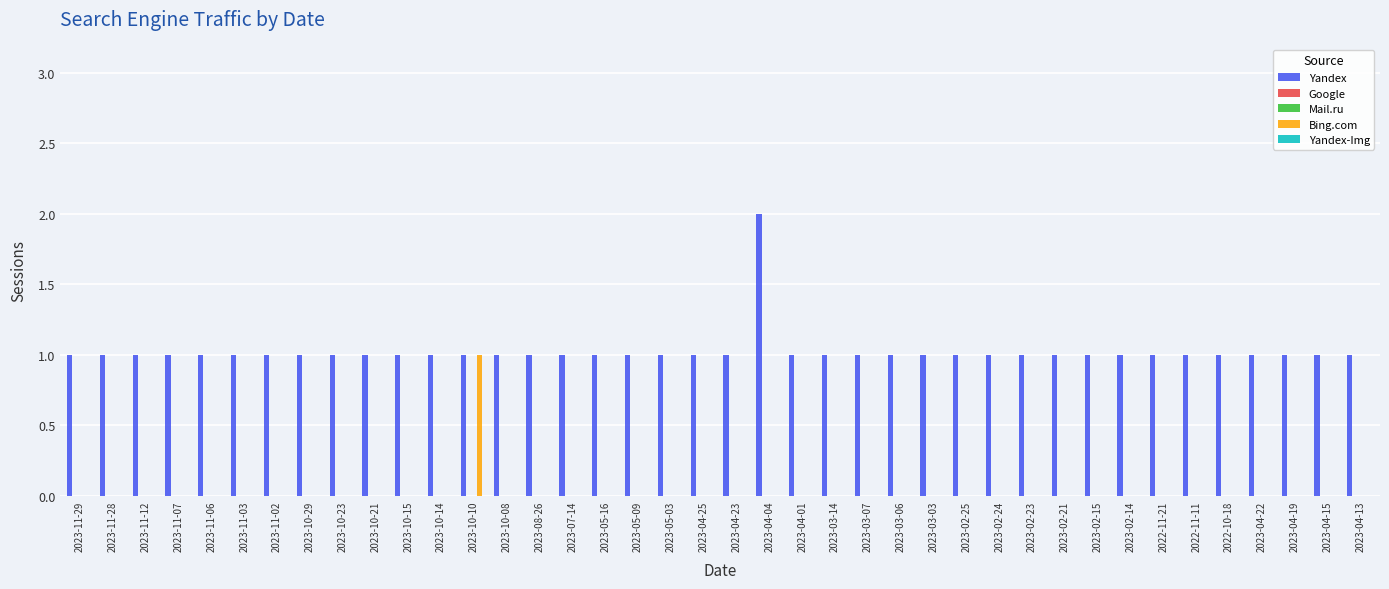

Rank the categories by Yandex-Img value from highest to lowest.

2023-11-29, 2023-11-28, 2023-11-12, 2023-11-07, 2023-11-06, 2023-11-03, 2023-11-02, 2023-10-29, 2023-10-23, 2023-10-21, 2023-10-15, 2023-10-14, 2023-10-10, 2023-10-08, 2023-08-26, 2023-07-14, 2023-05-16, 2023-05-09, 2023-05-03, 2023-04-25, 2023-04-23, 2023-04-04, 2023-04-01, 2023-03-14, 2023-03-07, 2023-03-06, 2023-03-03, 2023-02-25, 2023-02-24, 2023-02-23, 2023-02-21, 2023-02-15, 2023-02-14, 2022-11-21, 2022-11-11, 2022-10-18, 2023-04-22, 2023-04-19, 2023-04-15, 2023-04-13